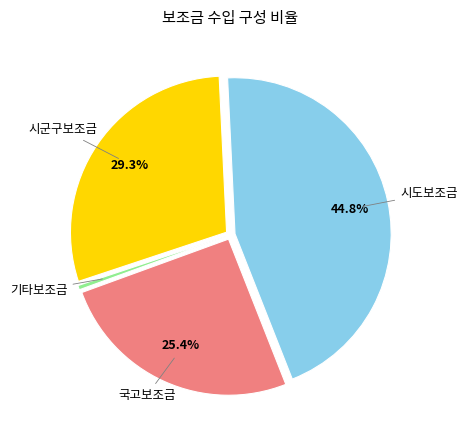

Count the number of slices in the pie.

4